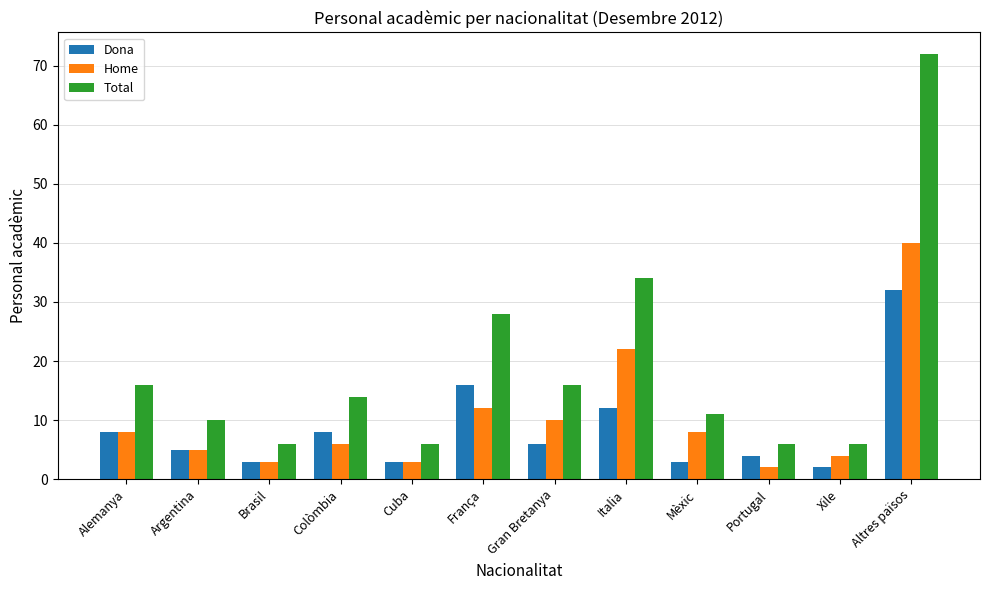

List the series in order of their overall mean, highest first.

Total, Home, Dona